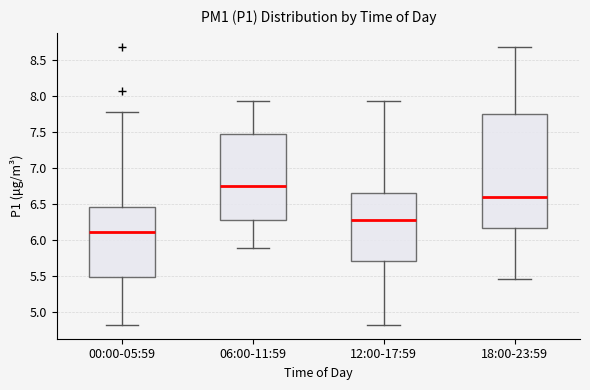

Which box is the tallest, from its lower edge to its upper edge?

18:00-23:59